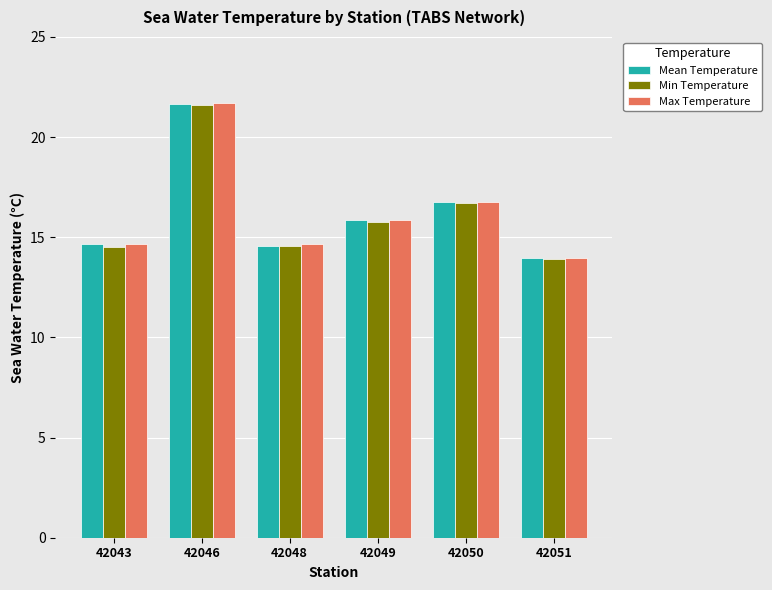

What are all the series names shown in the legend?

Mean Temperature, Min Temperature, Max Temperature